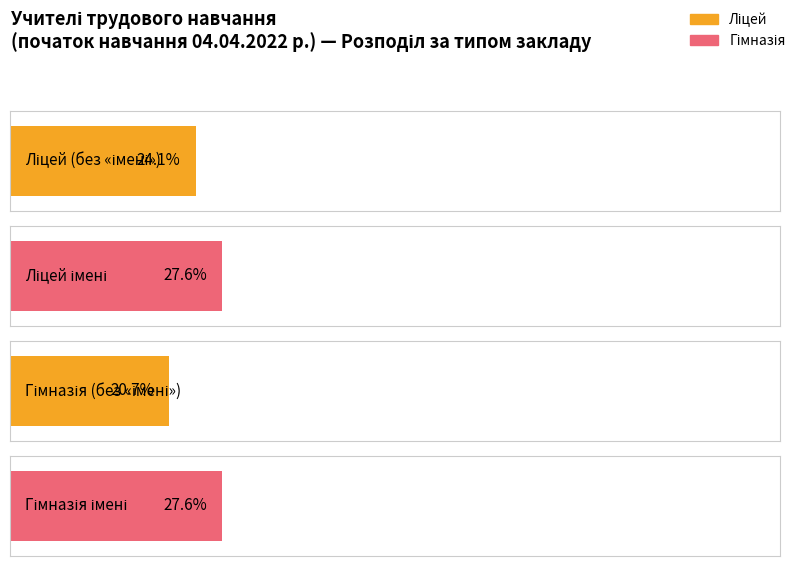

What is the label of the 1st bar from the left?

Ліцей